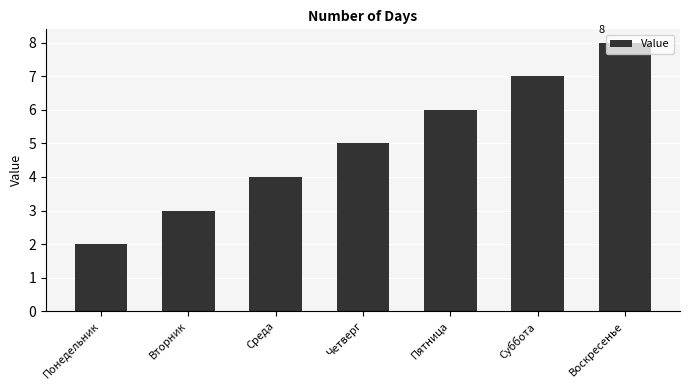

What is the greatest value displayed?

8